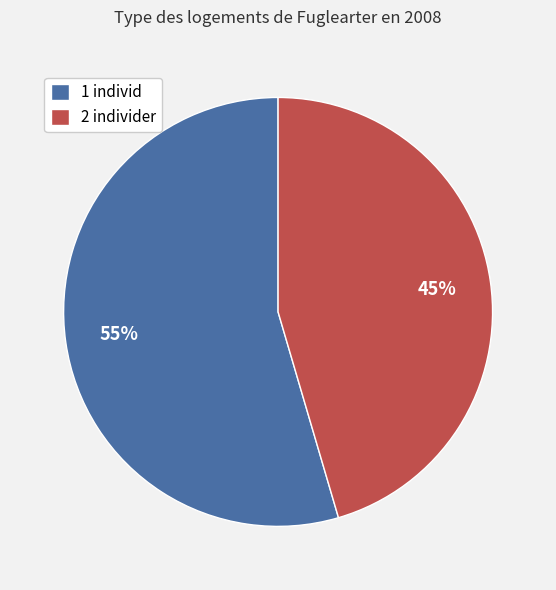

Which slice is the largest?

1 individ